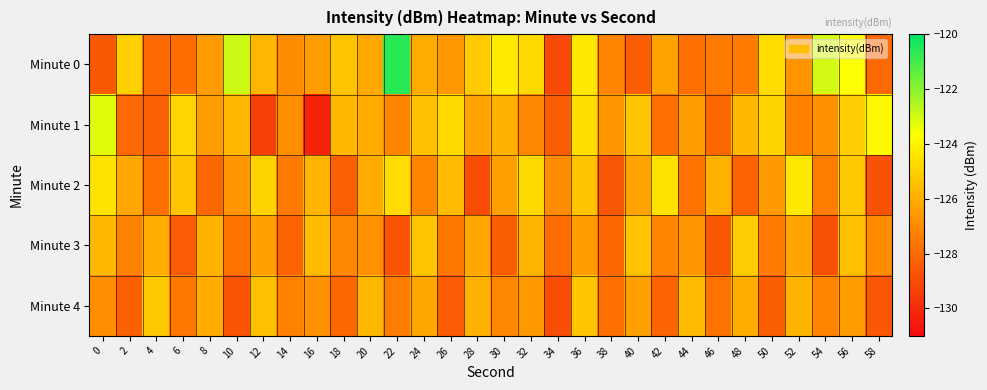

Reading left to right, transcribe all the data shown in this chart.

Minute 0: 0=-128.5	2=-125.0	4=-128.0	6=-127.9	8=-126.5	10=-122.9	12=-125.7	14=-127.0	16=-126.5	18=-125.4	20=-126.2	22=-120.6	24=-126.0	26=-126.6	28=-125.2	30=-124.2	32=-124.8	34=-129.0	36=-124.3	38=-127.2	40=-128.4	42=-126.3	44=-127.8	46=-127.5	48=-127.5	50=-124.7	52=-126.7	54=-123.0	56=-123.6	58=-128.0
Minute 1: 0=-123.3	2=-128.1	4=-128.4	6=-124.9	8=-126.5	10=-125.7	12=-129.3	14=-126.9	16=-130.2	18=-125.7	20=-126.1	22=-127.2	24=-125.5	26=-124.8	28=-126.3	30=-125.9	32=-127.1	34=-128.4	36=-124.6	38=-126.7	40=-125.3	42=-127.8	44=-126.5	46=-128.1	48=-125.7	50=-124.9	52=-127.3	54=-126.8	56=-125.1	58=-123.9
Minute 2: 0=-124.5	2=-126.2	4=-127.8	6=-125.3	8=-128.1	10=-126.7	12=-124.9	14=-127.5	16=-125.8	18=-128.3	20=-126.1	22=-124.7	24=-127.2	26=-125.6	28=-128.9	30=-126.4	32=-124.8	34=-127.0	36=-125.4	38=-128.6	40=-126.3	42=-124.5	44=-127.7	46=-125.9	48=-128.2	50=-126.6	52=-124.3	54=-127.4	56=-125.2	58=-128.8
Minute 3: 0=-125.7	2=-127.3	4=-126.1	6=-128.5	8=-125.9	10=-127.7	12=-126.4	14=-128.2	16=-125.6	18=-127.1	20=-126.8	22=-128.7	24=-125.3	26=-127.6	28=-126.2	30=-128.4	32=-125.8	34=-127.9	36=-126.5	38=-128.1	40=-125.4	42=-127.2	44=-126.7	46=-128.6	48=-125.1	50=-127.5	52=-126.3	54=-128.8	56=-125.5	58=-127.0
Minute 4: 0=-126.9	2=-128.3	4=-125.2	6=-127.6	8=-126.1	10=-128.7	12=-125.5	14=-127.3	16=-126.8	18=-128.1	20=-125.7	22=-127.4	24=-126.2	26=-128.5	28=-125.9	30=-127.1	32=-126.6	34=-128.9	36=-125.3	38=-127.8	40=-126.4	42=-128.2	44=-125.6	46=-127.7	48=-126.0	50=-128.4	52=-125.8	54=-127.2	56=-126.5	58=-128.6